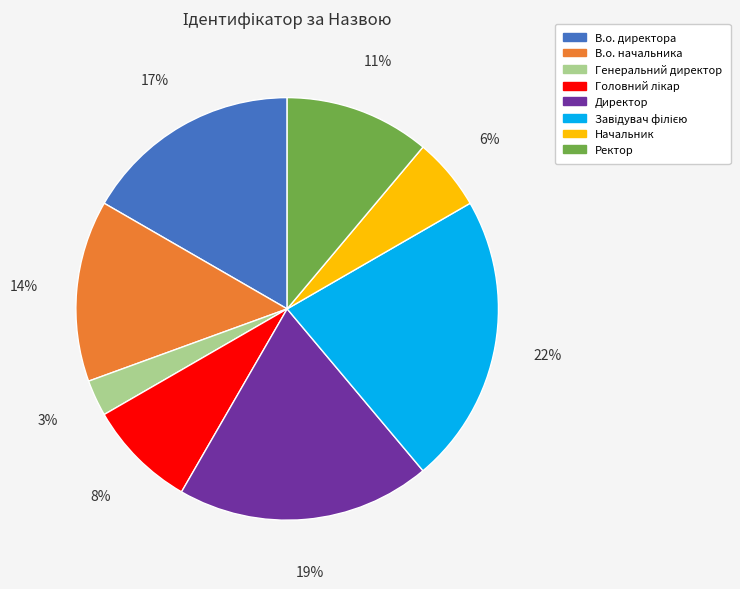

Which slice is the smallest?

Генеральний директор